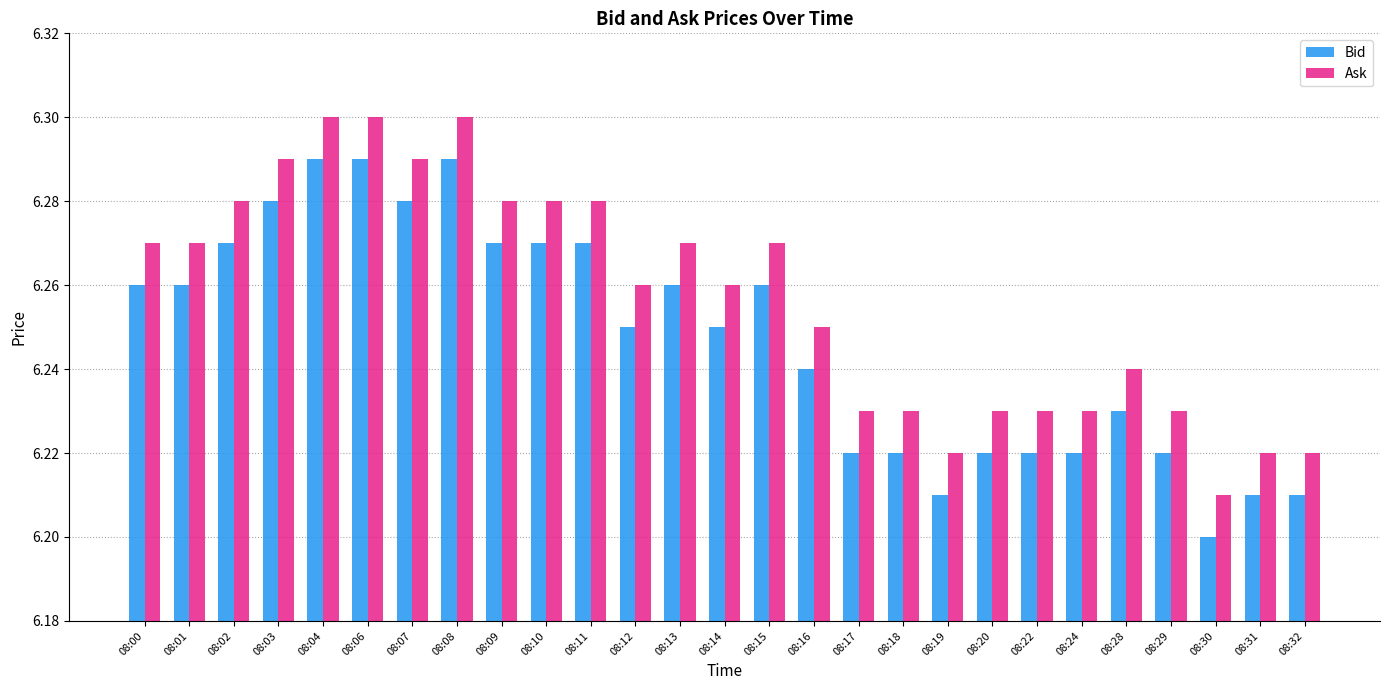

The value of Bid at 08:11 is 2.9. True or false?

False